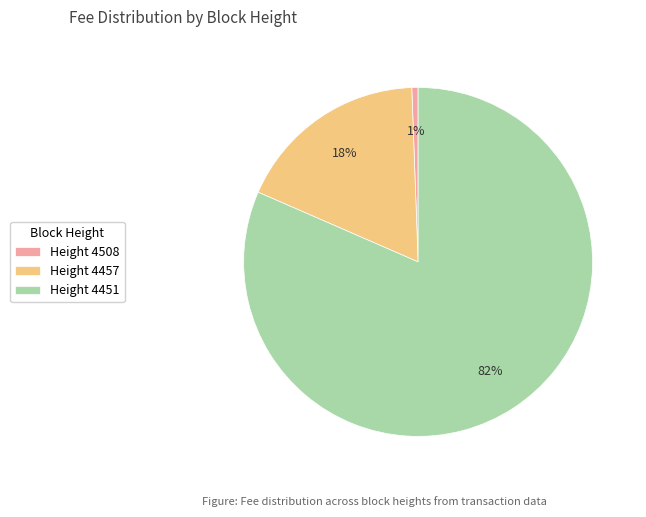

Between Height 4457 and Height 4508, which is larger?

Height 4457